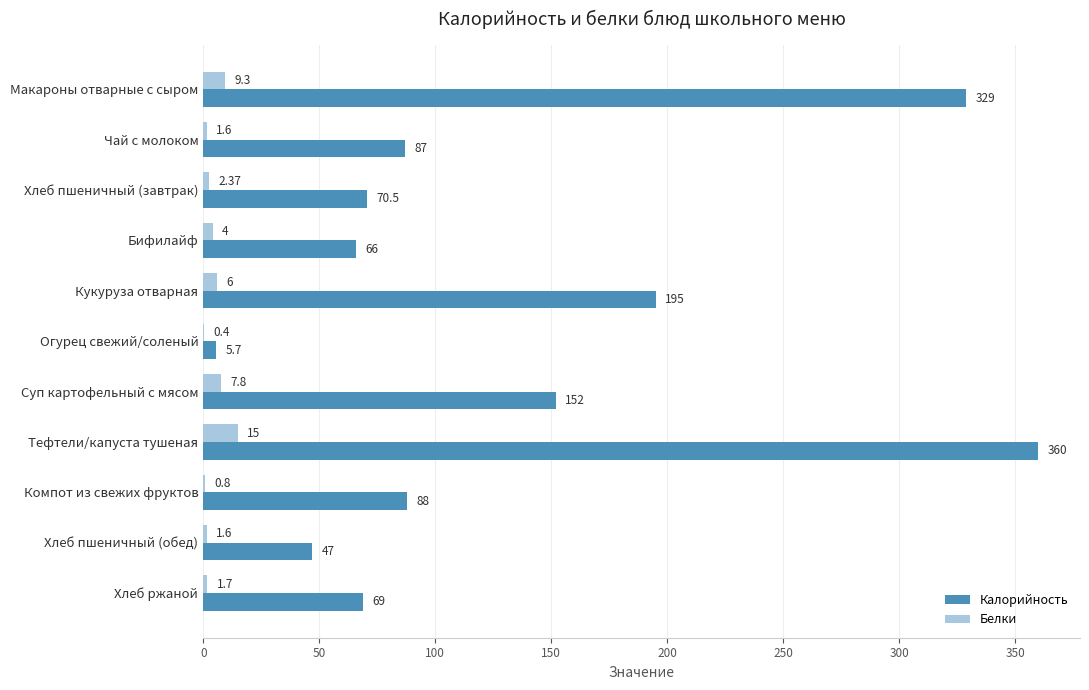

Between Хлеб пшеничный (завтрак) and Тефтели/капуста тушеная, which series saw the biggest shift?

Калорийность